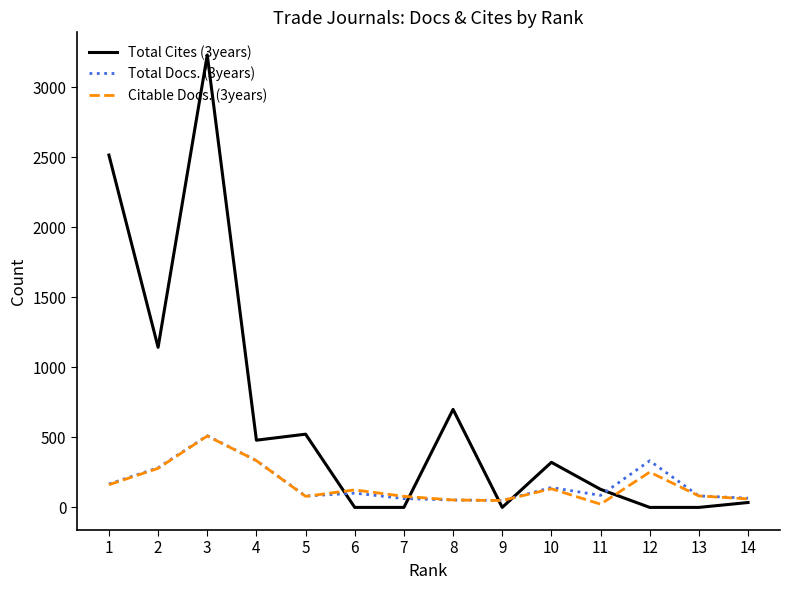

The value of Total Docs. (3years) at 4 is 334. True or false?

True